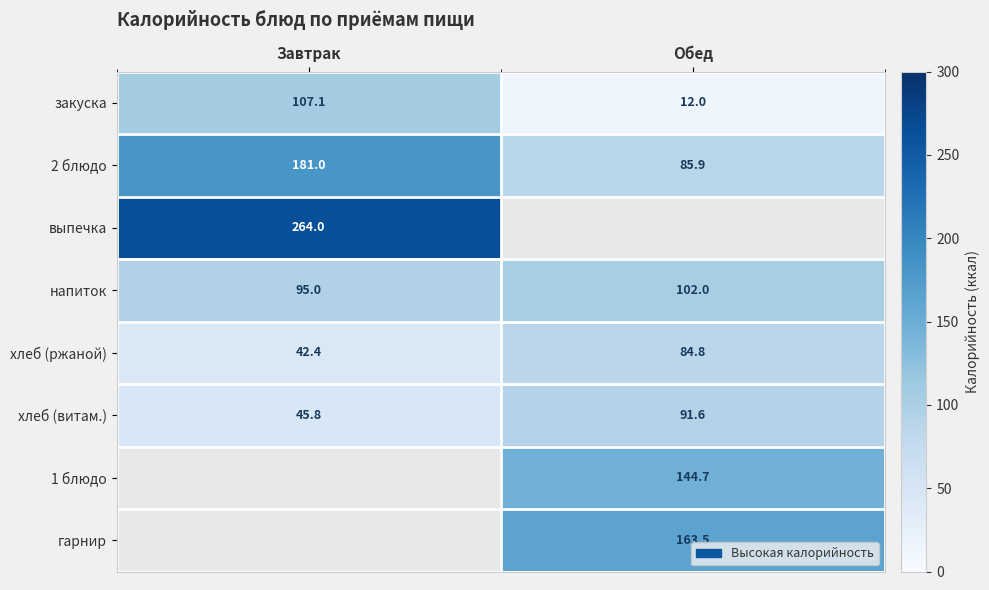

At how many categories does at least one series exceed 29?

2